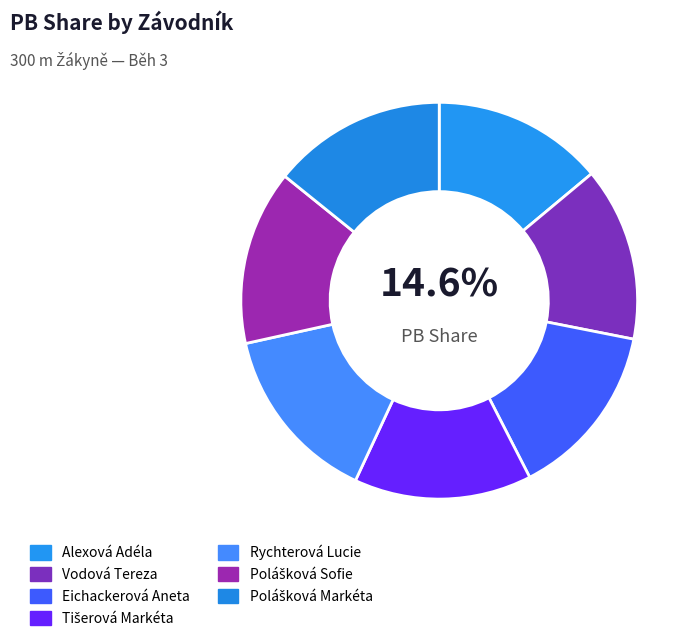

True or false: Vodová Tereza accounts for 14% of the total.

True